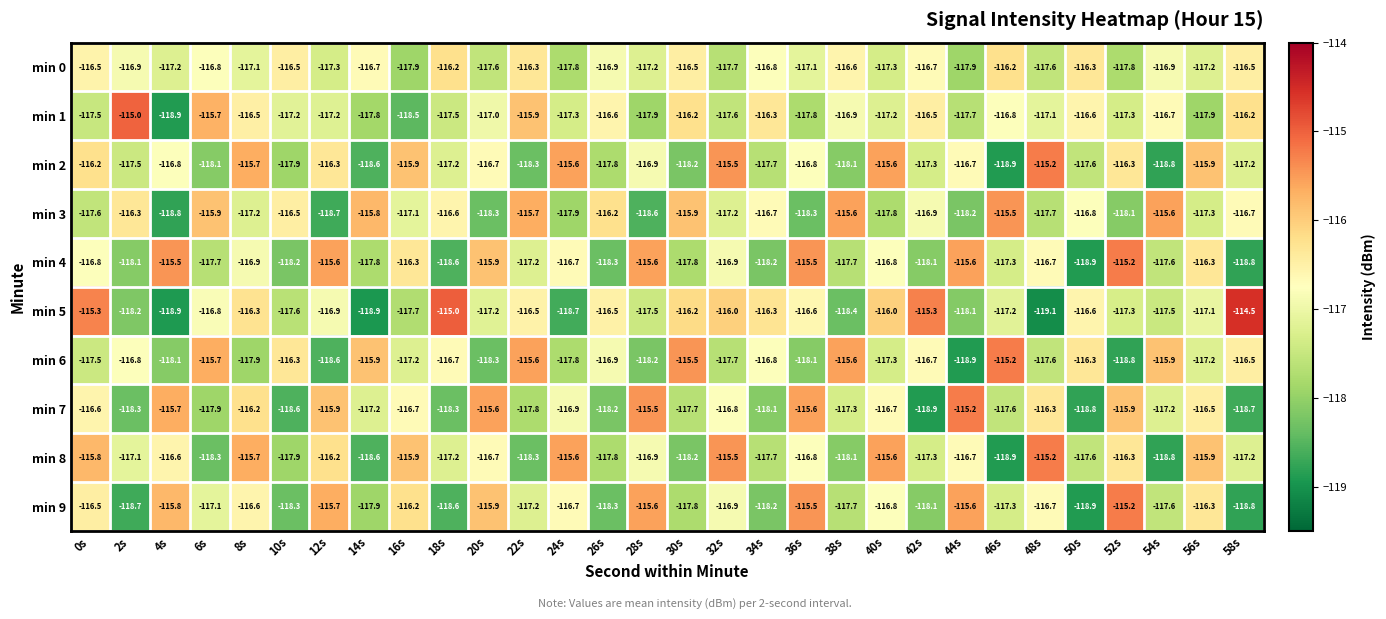

What is the difference between the min 2 values at 44s and 6s?

1.4